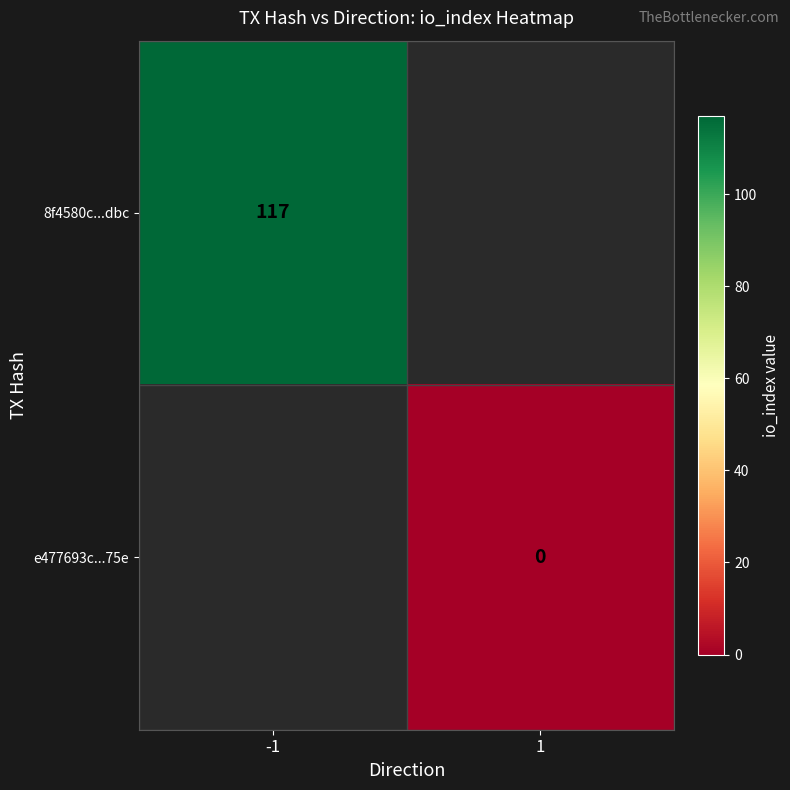

Which label corresponds to the largest value in the chart?

-1